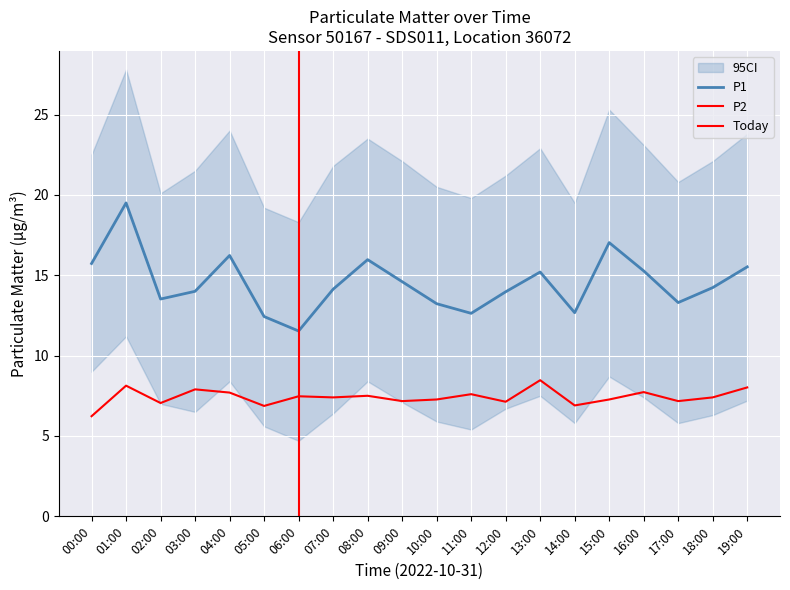

Where does the P2 series first go above 7?

01:00